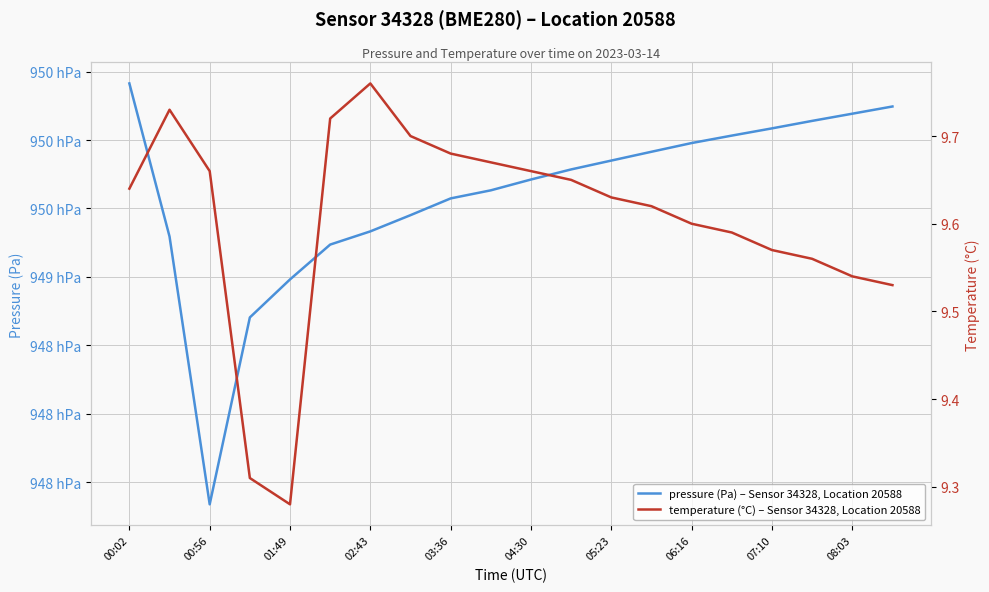

List the series in order of their peak value, highest first.

pressure (Pa) – Sensor 34328, Location 20588, temperature (°C) – Sensor 34328, Location 20588